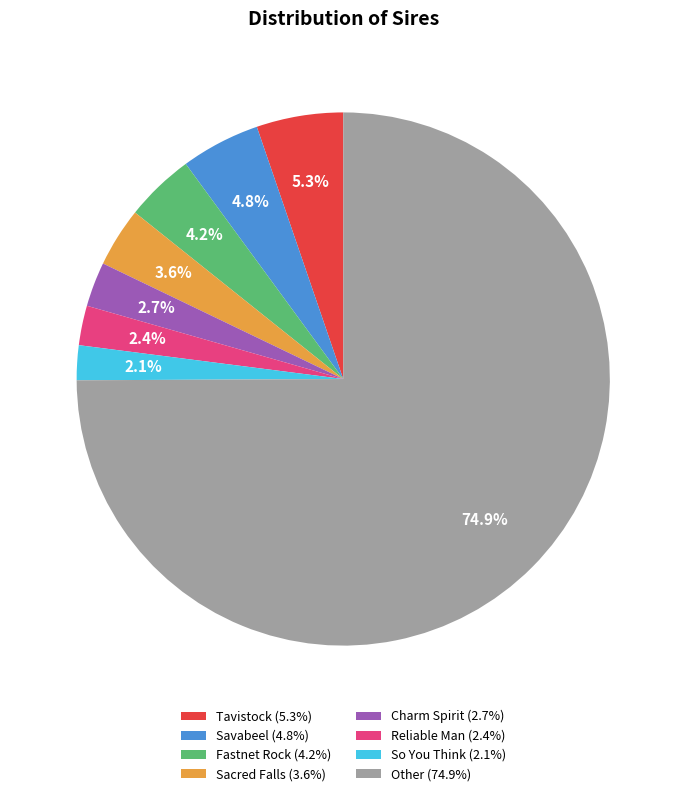

What is the total percentage of Reliable Man (2.4%) and Savabeel (4.8%)?

7.2%